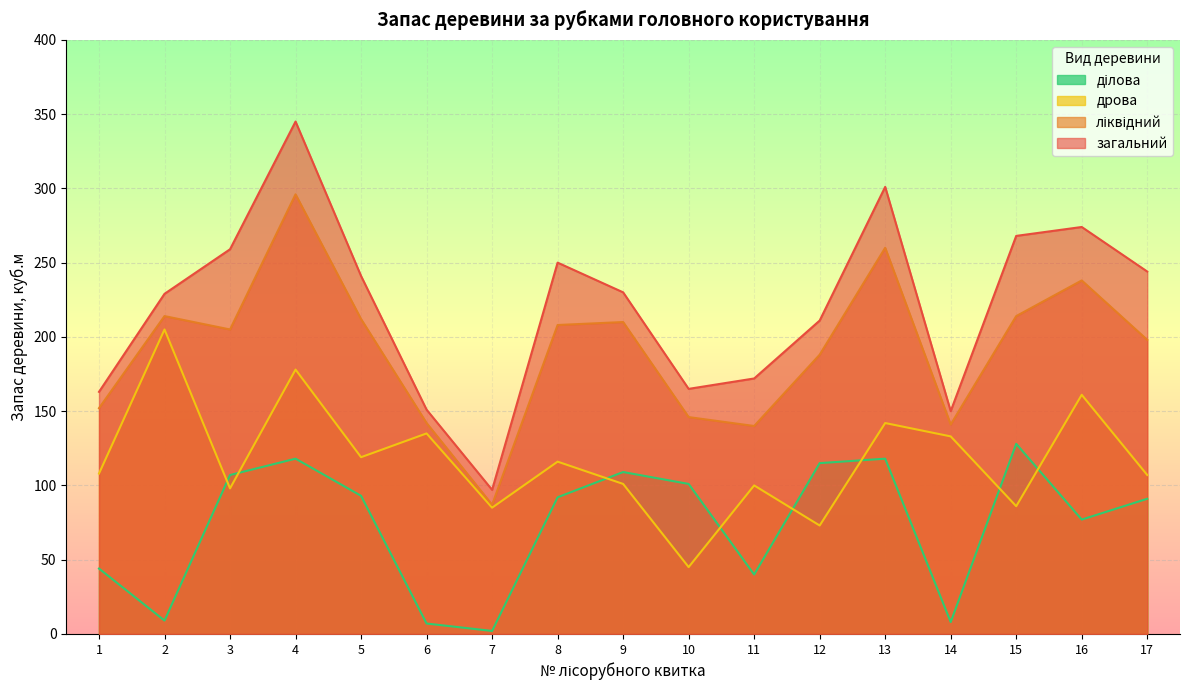

At how many categories does at least one series exceed 40?

17